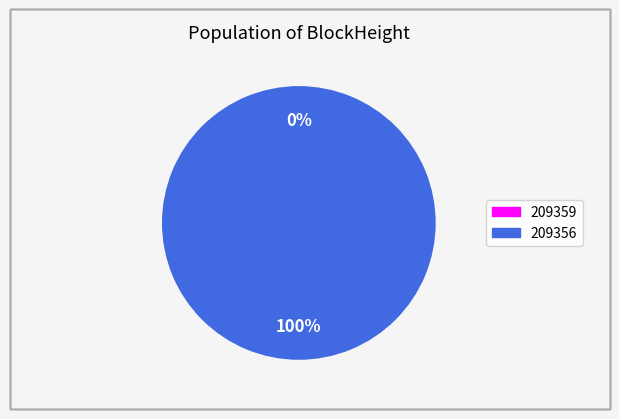

Is 209359 the majority of the pie?

No